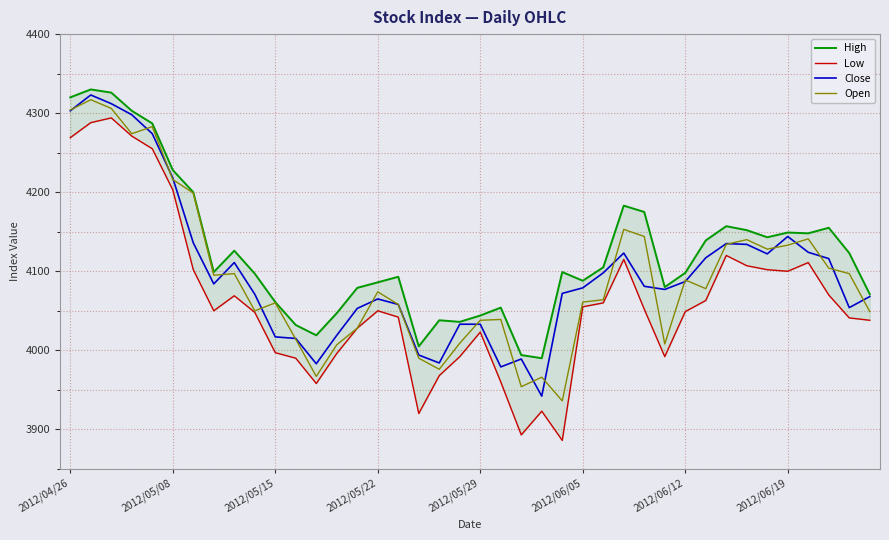

What are all the series names shown in the legend?

High, Low, Close, Open